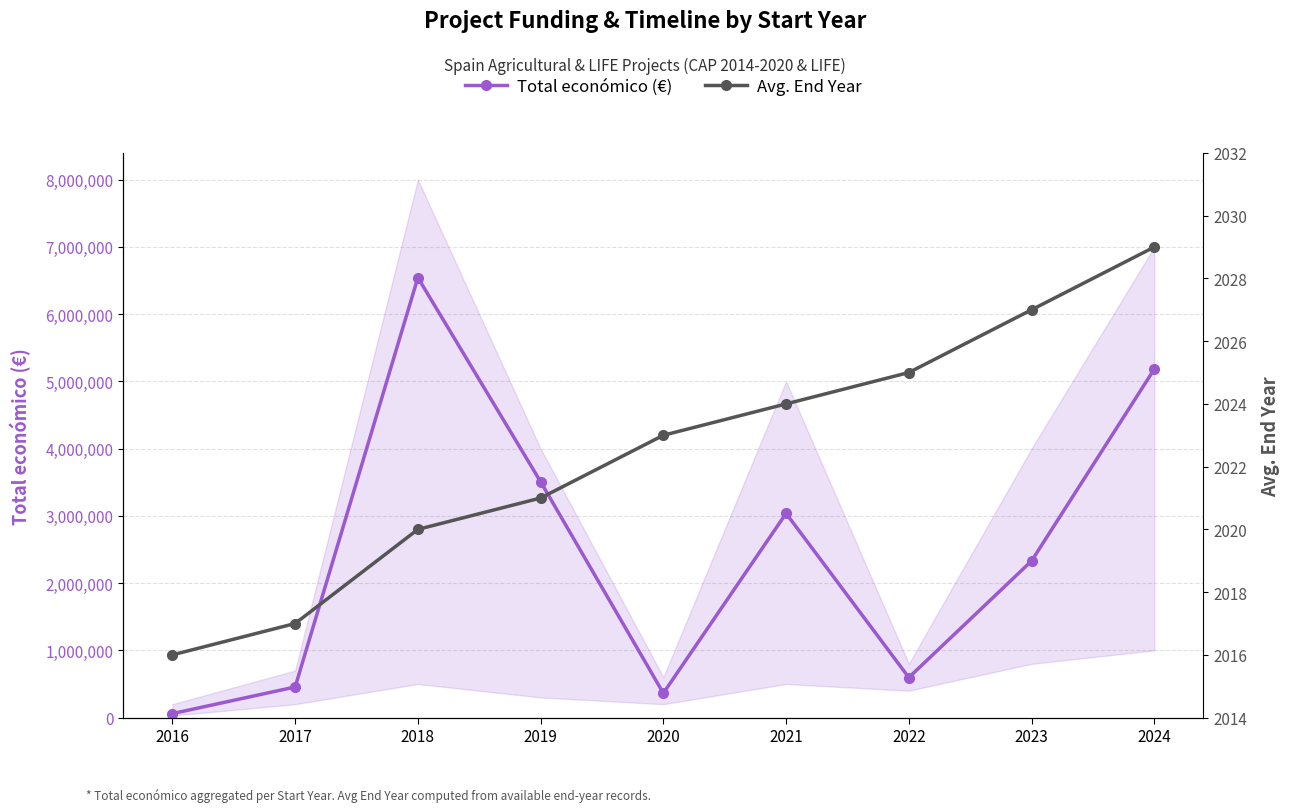

Reading left to right, transcribe all the data shown in this chart.

Total económico (€): 59684	455713	6543999	3508005	363424	3037758	596368	2329944	5183382
Avg. End Year: 2016	2017	2020	2021	2023	2024	2025	2027	2029